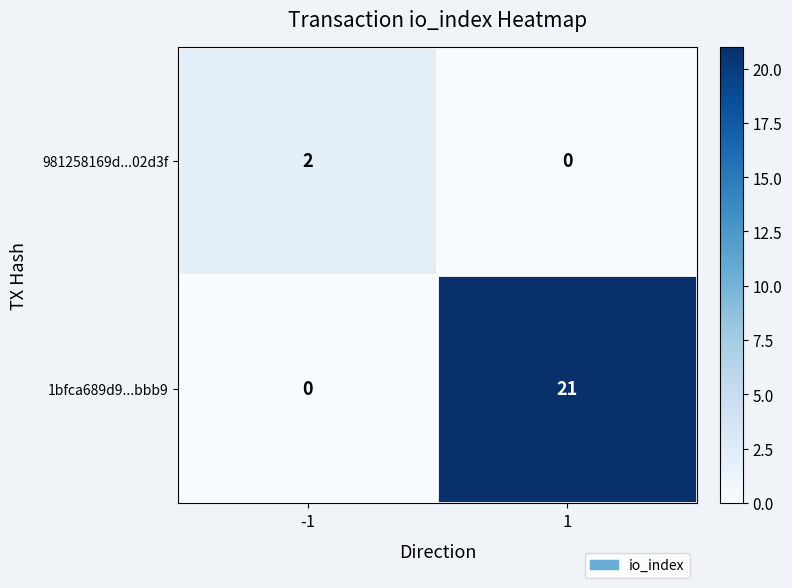

Between -1 and 1, which series saw the biggest shift?

1bfca689d9...bbb9